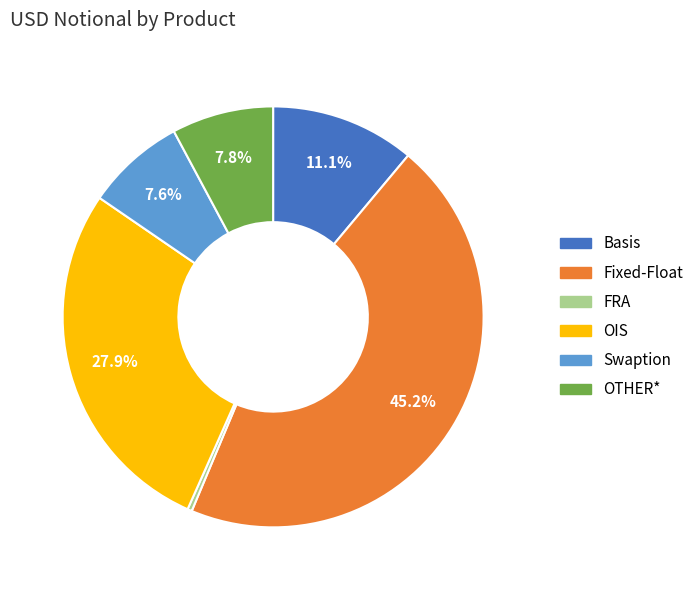

To the nearest percent, what is the average slice percentage?

17%